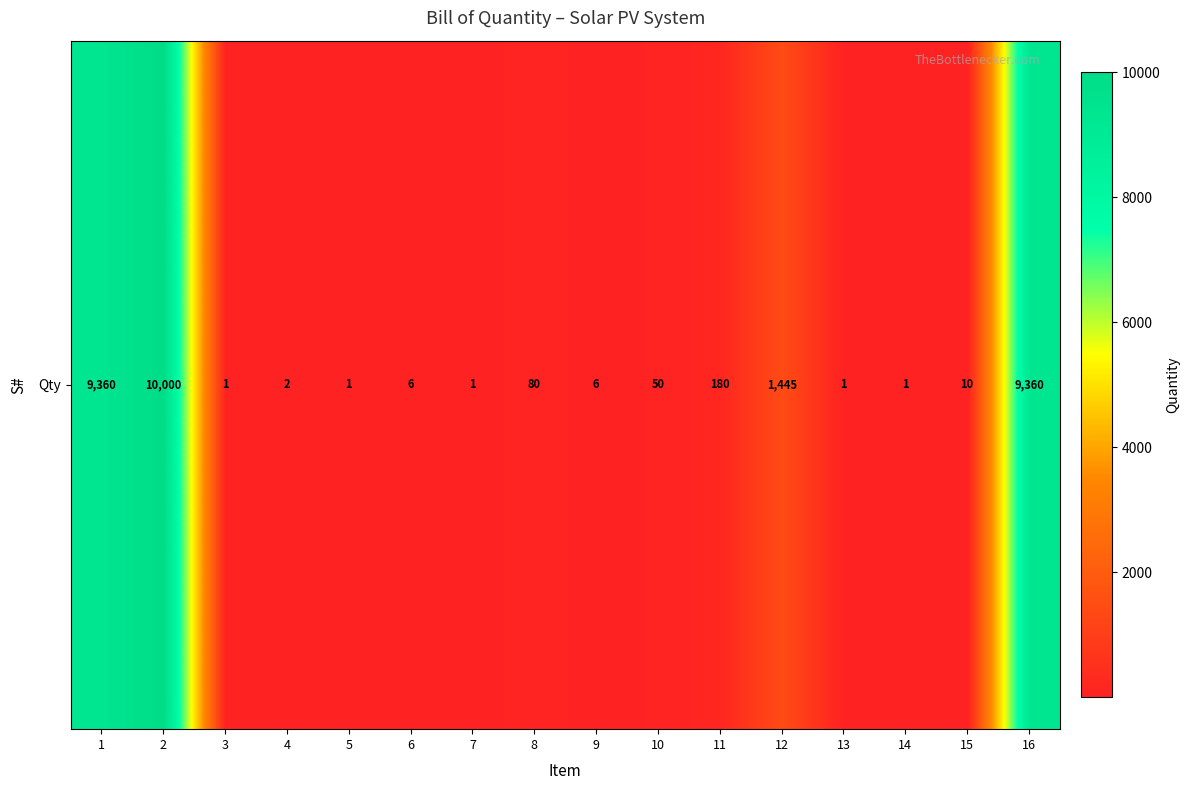

Which label corresponds to the largest value in the chart?

2